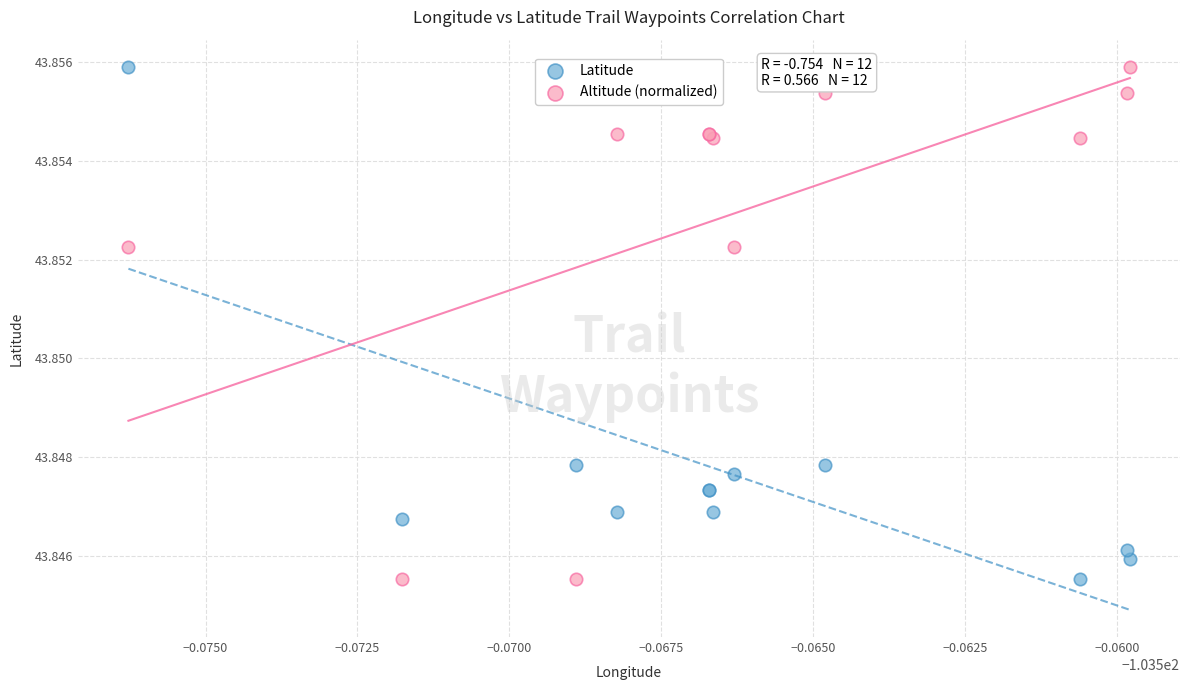

What are all the series names shown in the legend?

Latitude, Altitude (normalized)